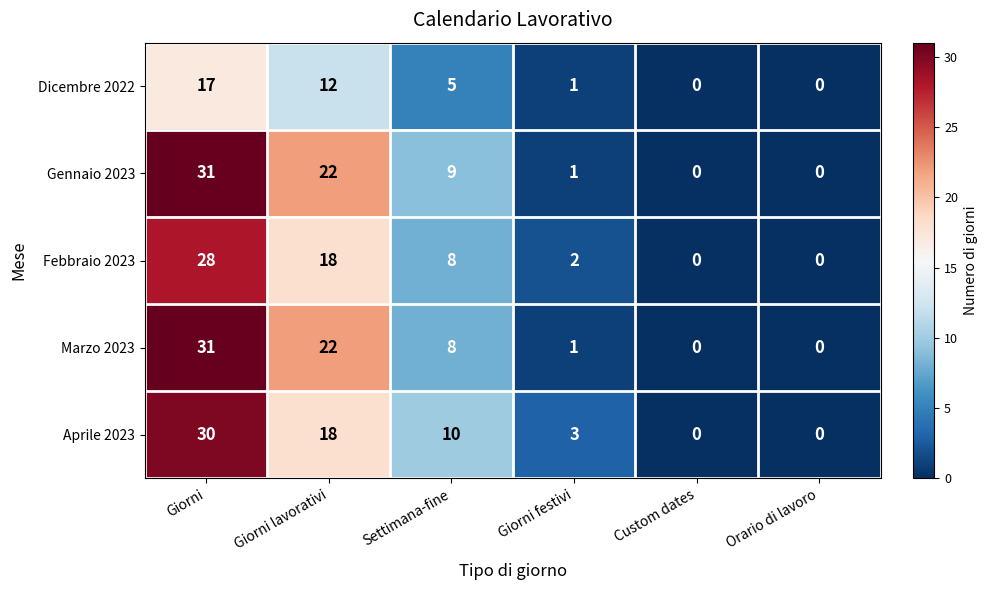

Is it true that Aprile 2023 equals 0 at Orario di lavoro?

True